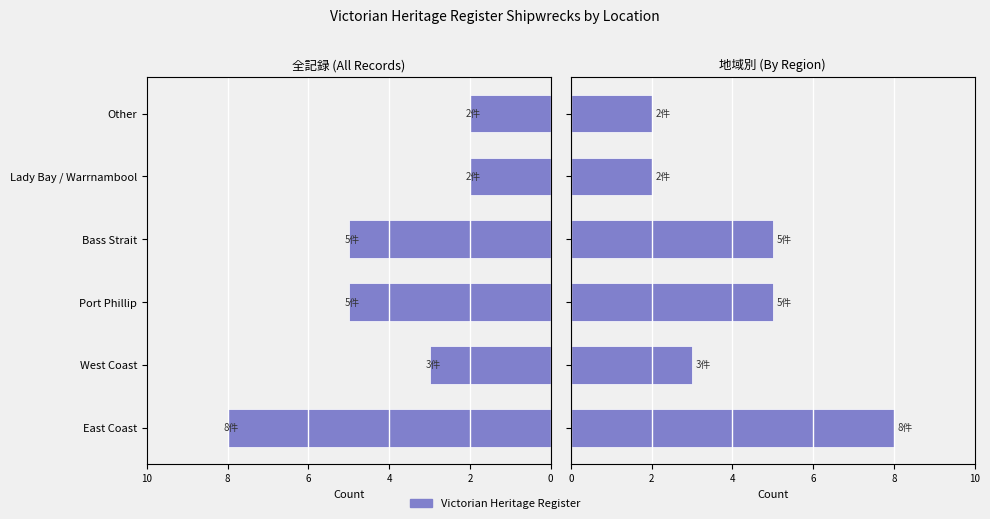

How many series are shown in this chart?

1